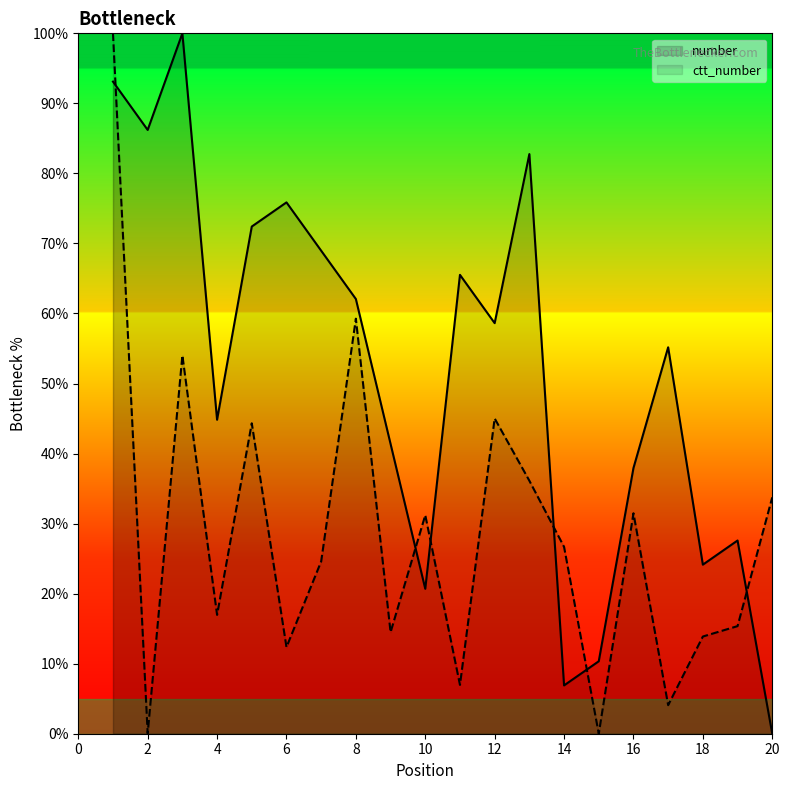

What is the difference between the ctt_number values at 6 and 14?

14.3